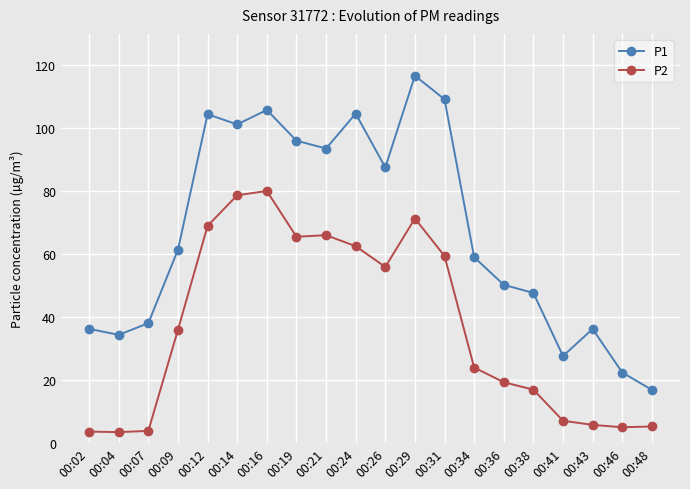

Between 00:09 and 00:46, which series saw the biggest shift?

P1